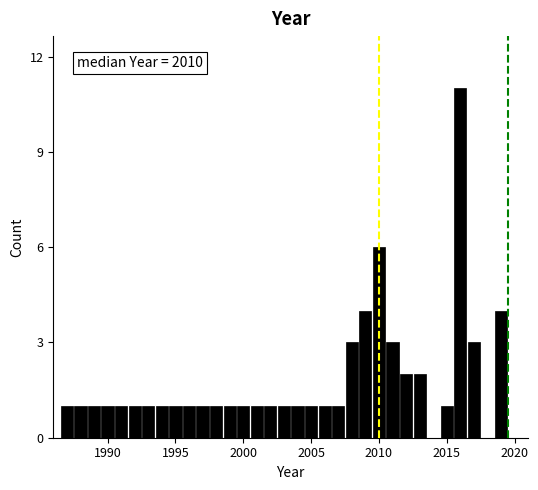

Read against the x-axis, roughly where is the centre of the tallest bar?

2016.0